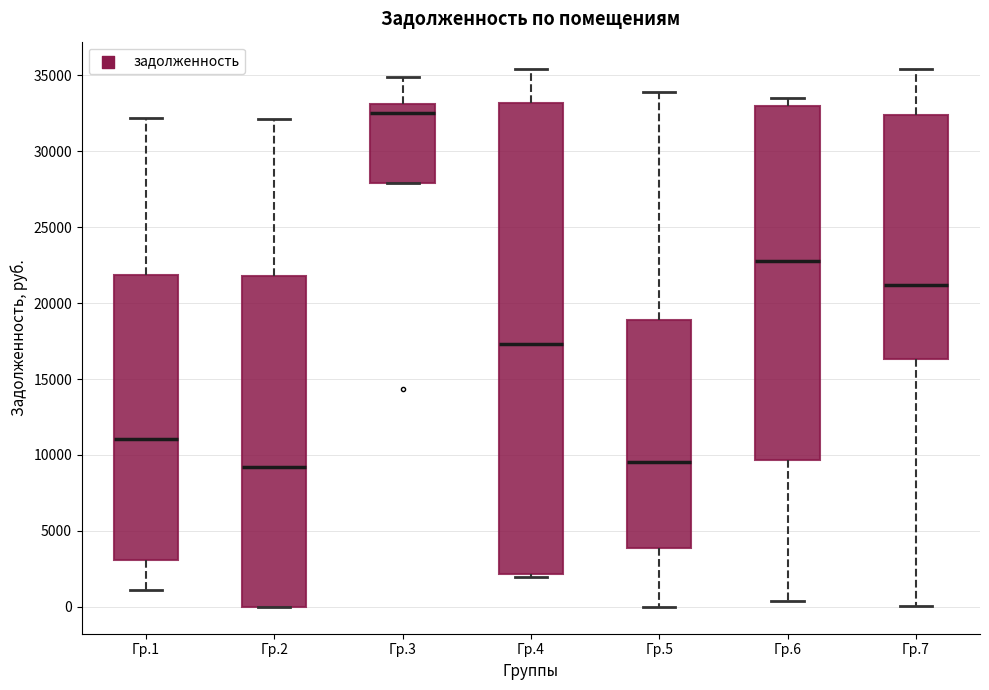

Which box is the tallest, from its lower edge to its upper edge?

Гр.4